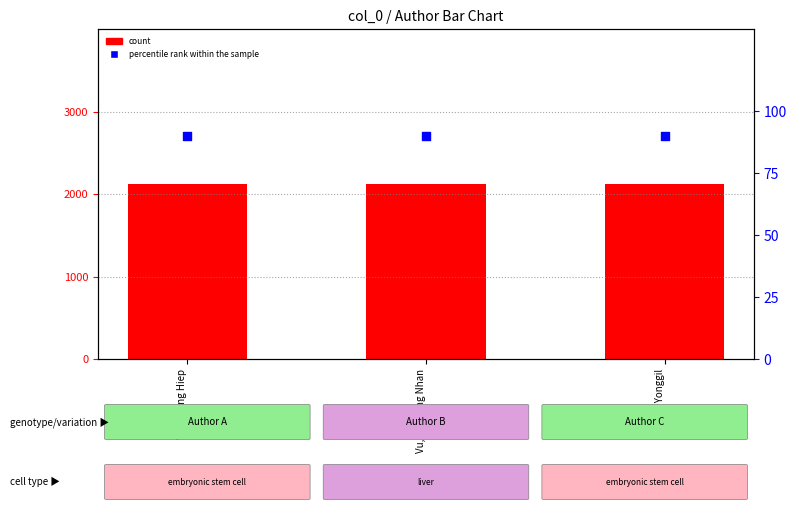

Is the value of percentile rank within the sample at Vu, Thi Hong Nhan greater than the value of count at Vu, Quang Hiep?

No